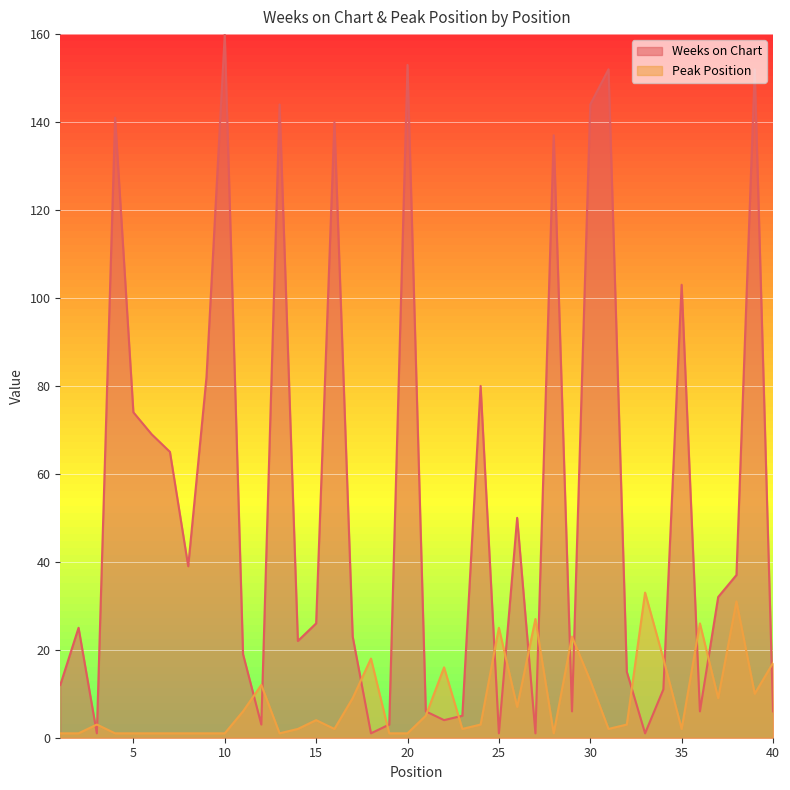

How many lines are shown in the chart?

2